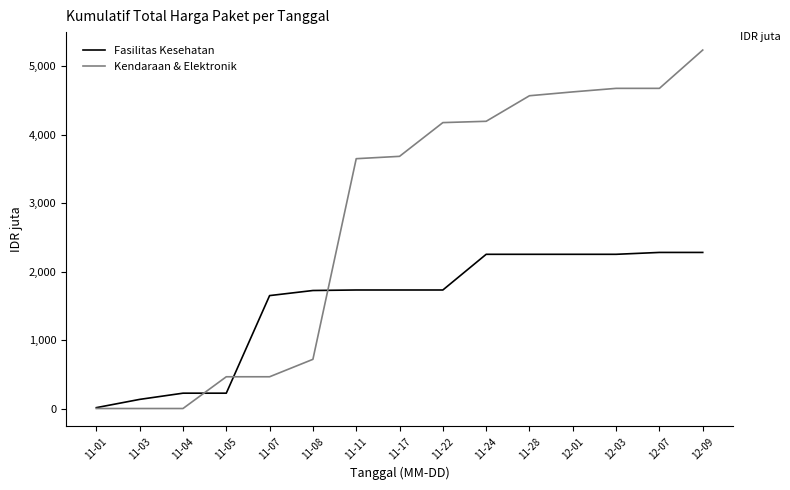

Which label corresponds to the largest value in the chart?

12-09